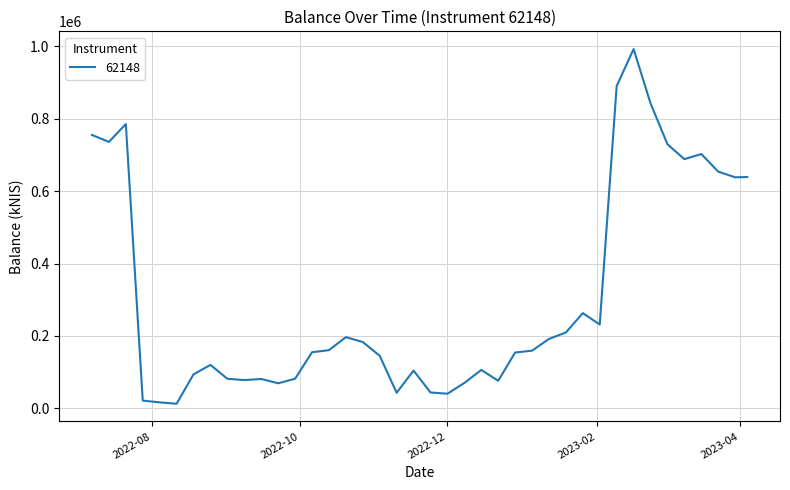

What is the maximum value shown in the chart?

992739.7